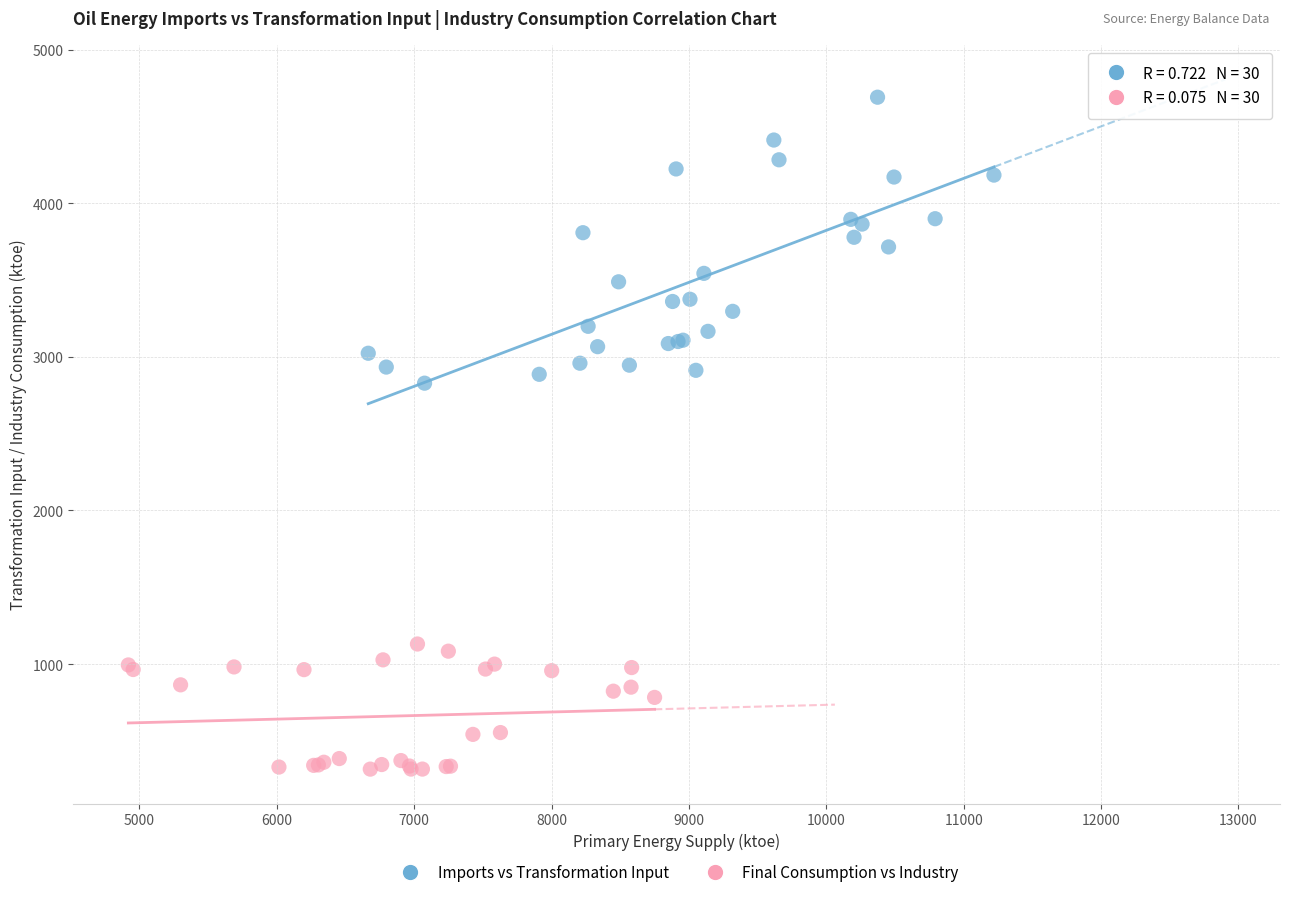

Which series contains the lowest Y value?

Final Consumption vs Industry